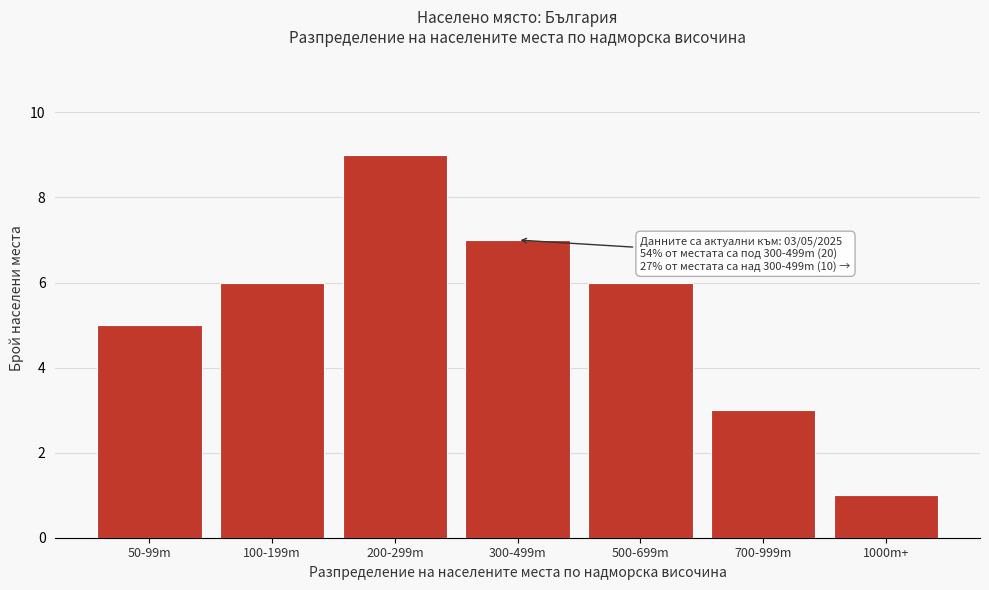

Reading right to left, list all the values displayed in this chart.

1000m+=1	700-999m=3	500-699m=6	300-499m=7	200-299m=9	100-199m=6	50-99m=5